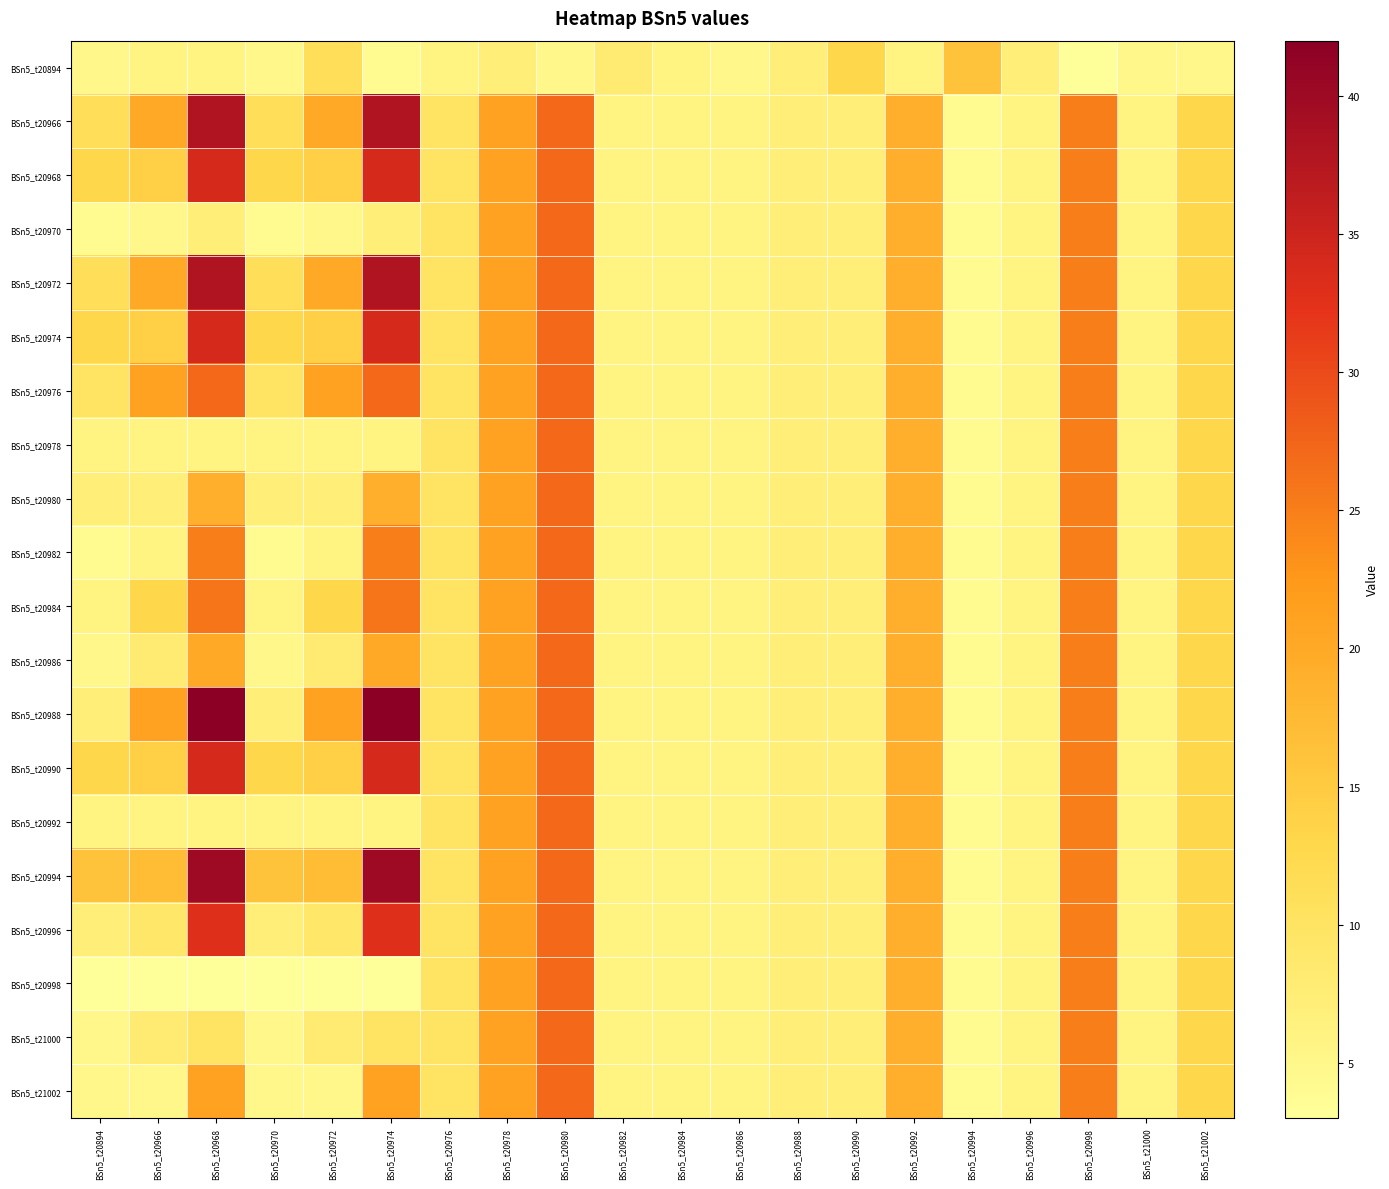

Between BSn5_t20996 and BSn5_t20976, which is larger?

BSn5_t20996